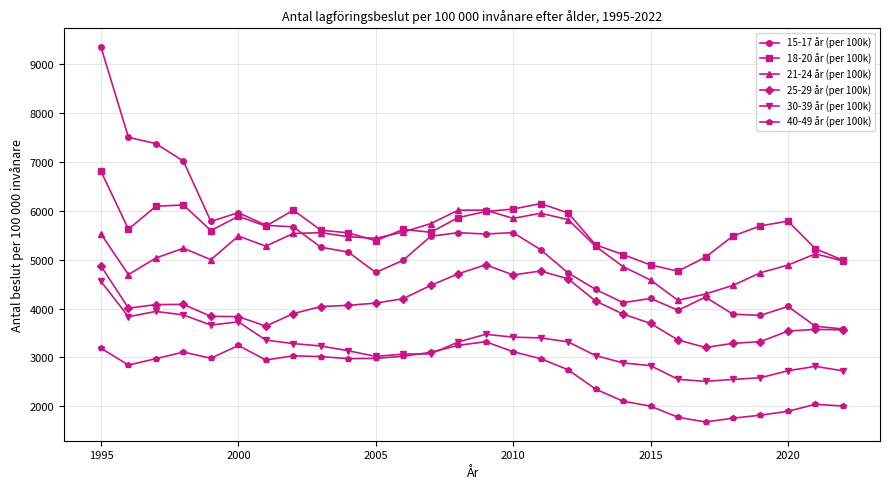

List the series in order of their peak value, highest first.

15-17 år (per 100k), 18-20 år (per 100k), 21-24 år (per 100k), 25-29 år (per 100k), 30-39 år (per 100k), 40-49 år (per 100k)